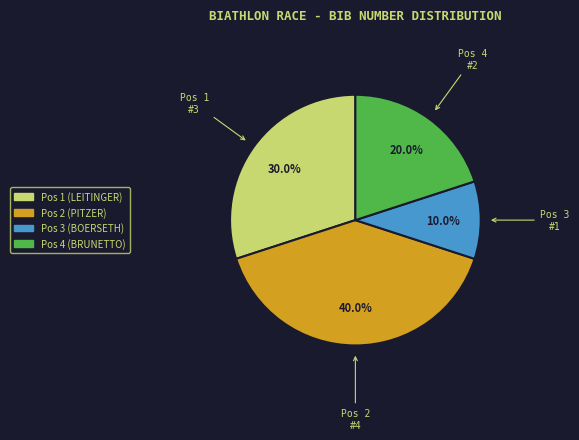

Does any single category account for the majority?

No